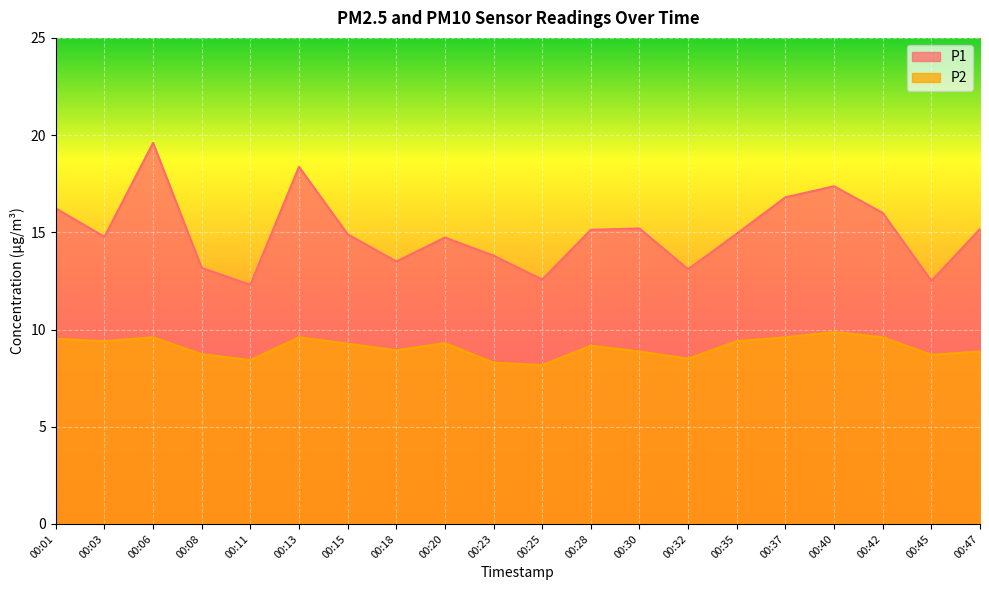

True or false: P2 and P1 cross at least once.

False